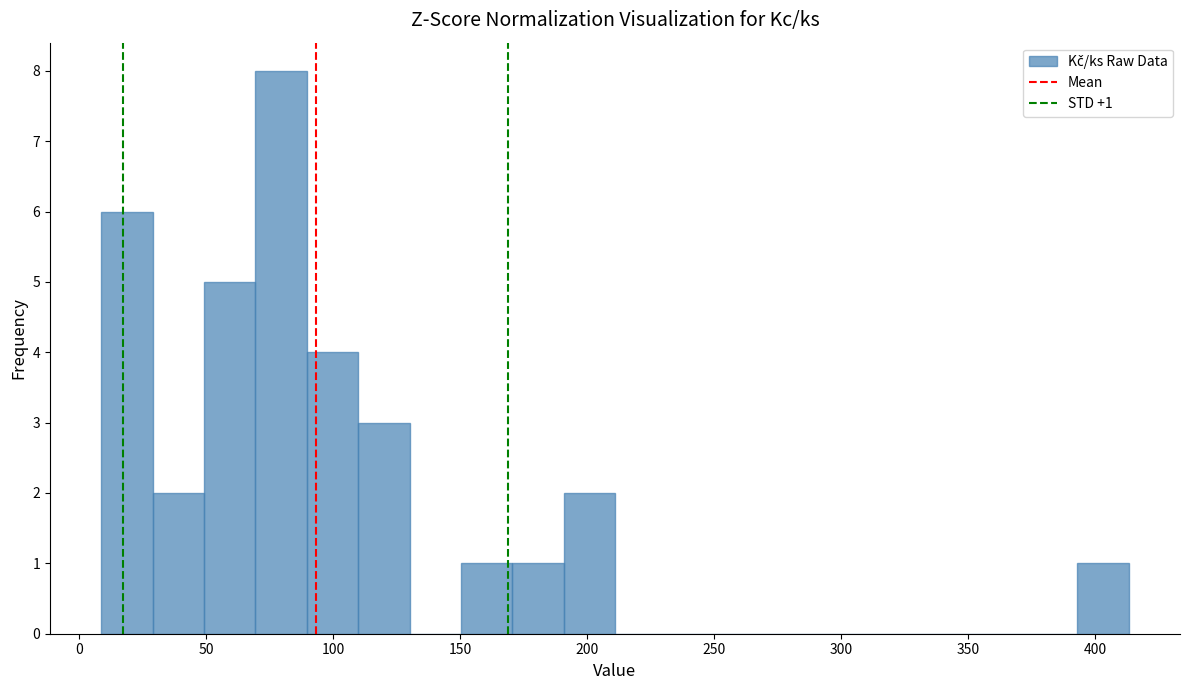

Over which range of the x-axis is the bar tallest?

70 to 90